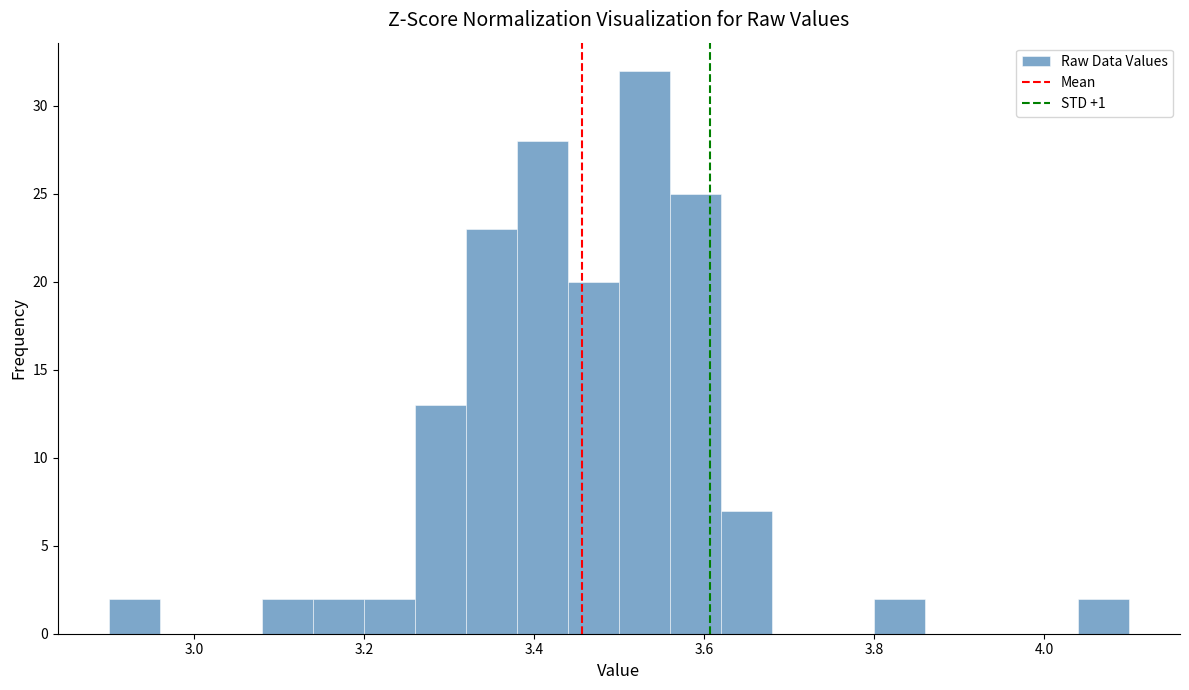

Around what value on the x-axis is the tallest bar? Give the approximate position of its centre, as read against the axis.

3.54